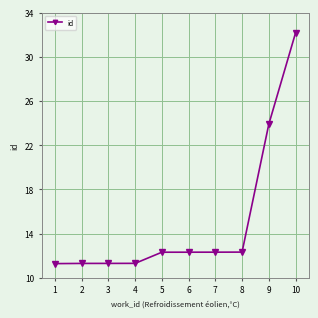

Does the chart have visible grid lines?

Yes